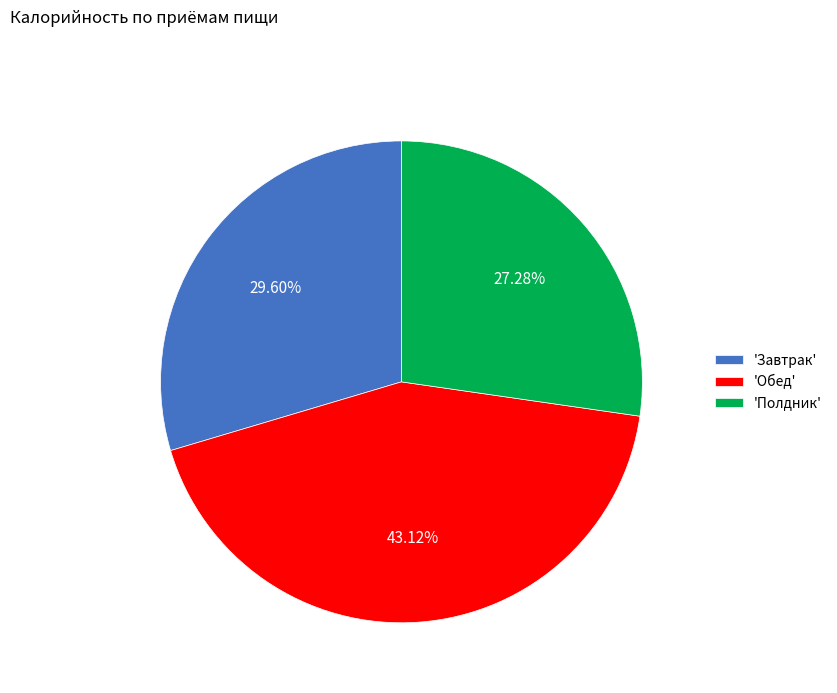

Rank the categories by value from lowest to highest.

'Полдник', 'Завтрак', 'Обед'